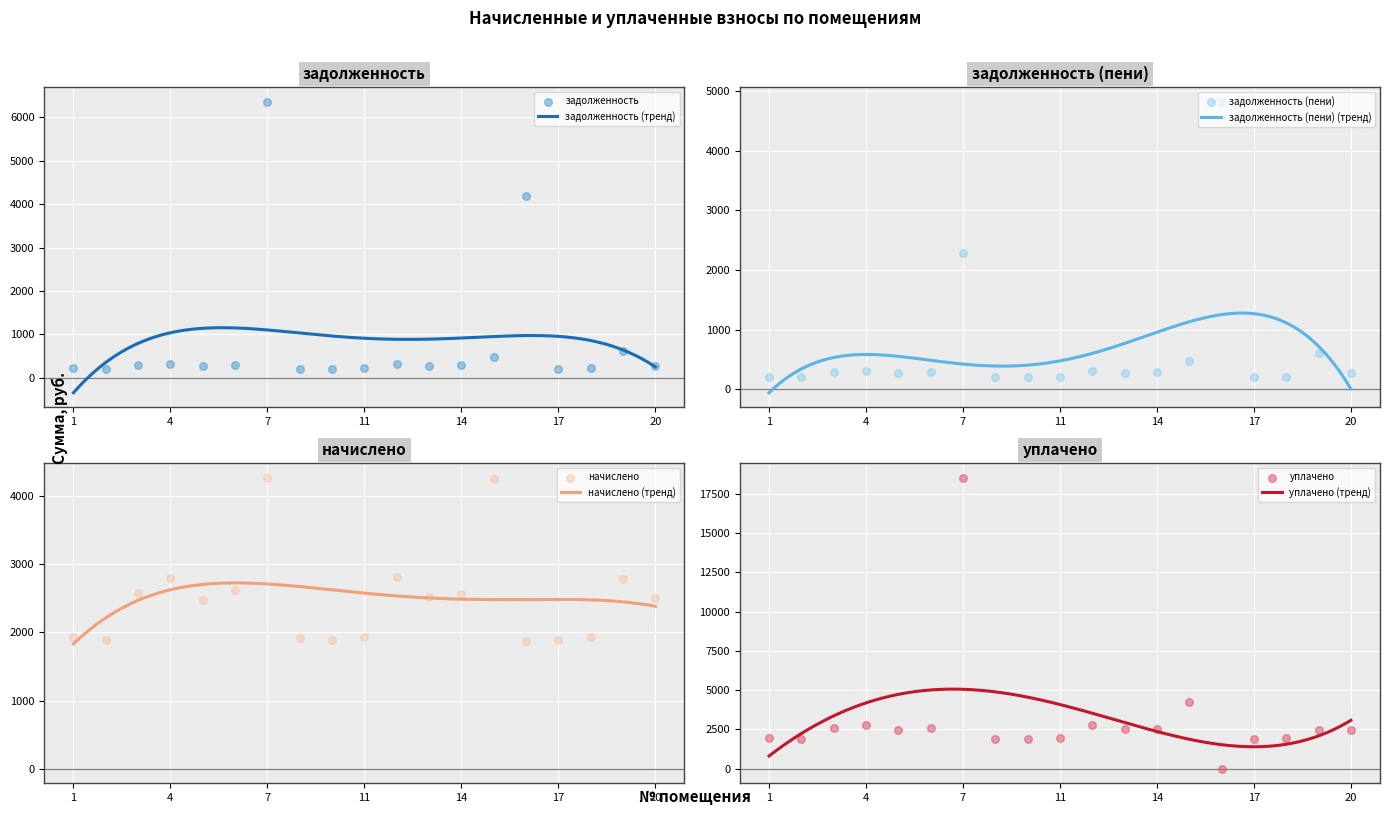

Is the value of задолженность at 7 greater than the value of уплачено at 5?

Yes